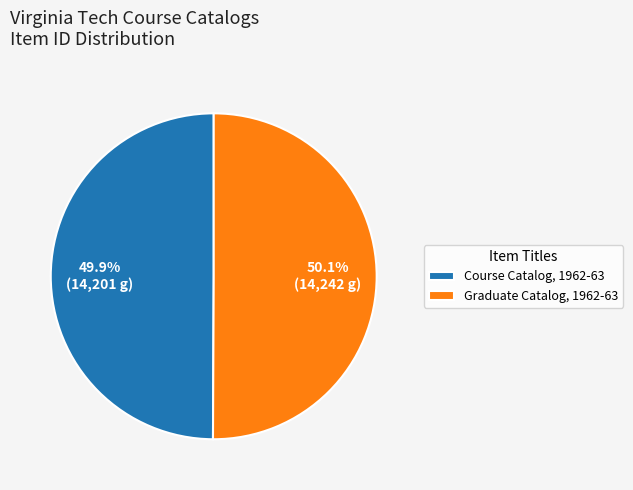

Rank the categories by value from highest to lowest.

Graduate Catalog, 1962-63, Course Catalog, 1962-63